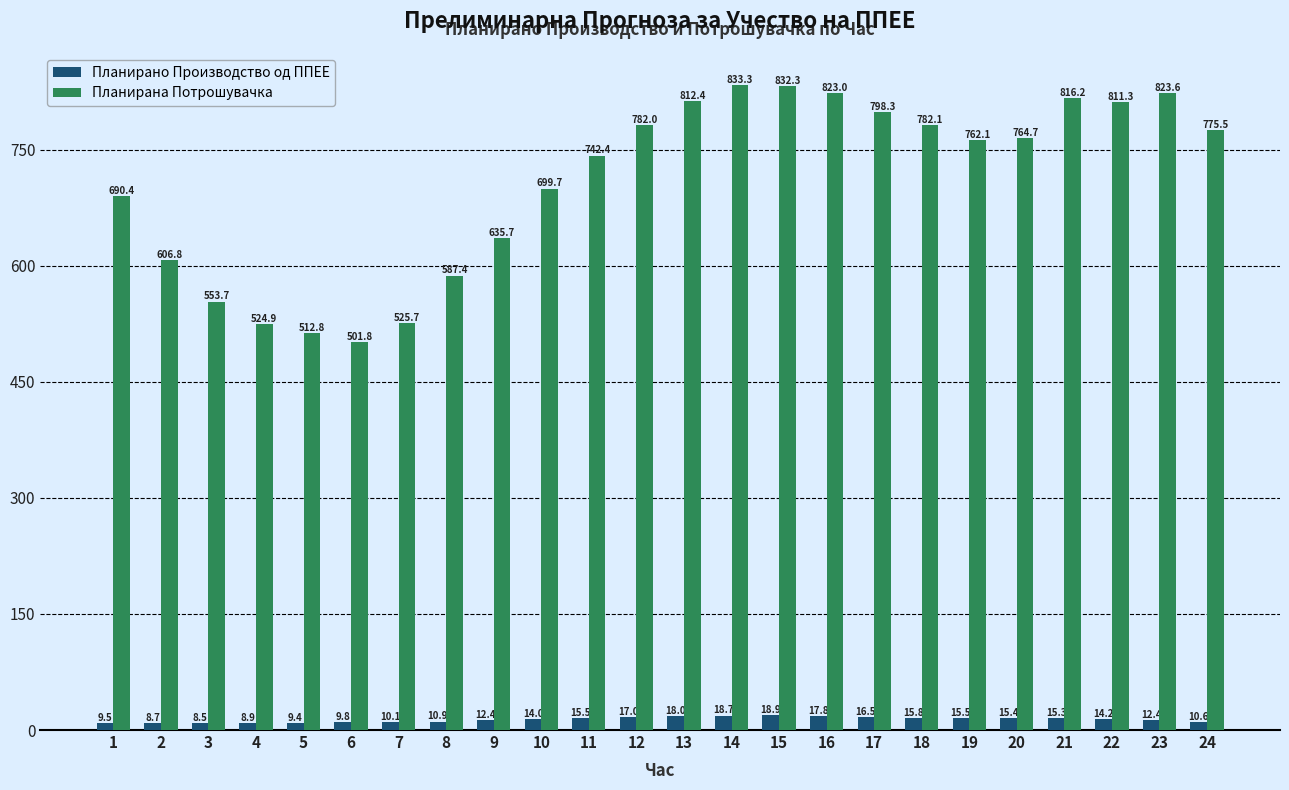

At which label does Планирано Производство од ППЕЕ first exceed 14?

10